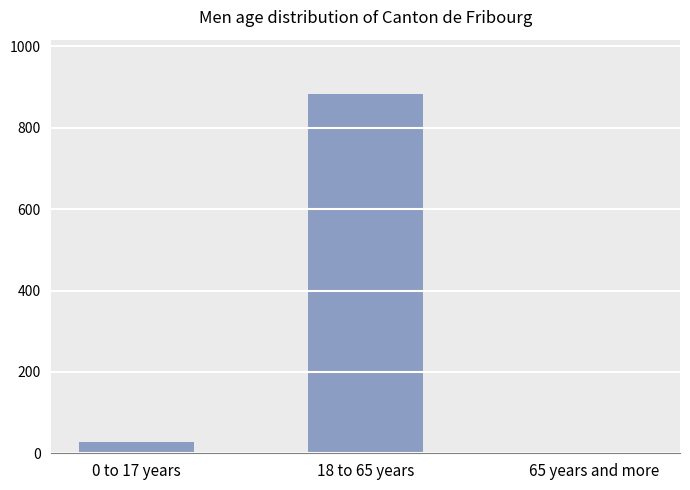

Are the bars horizontal?

No